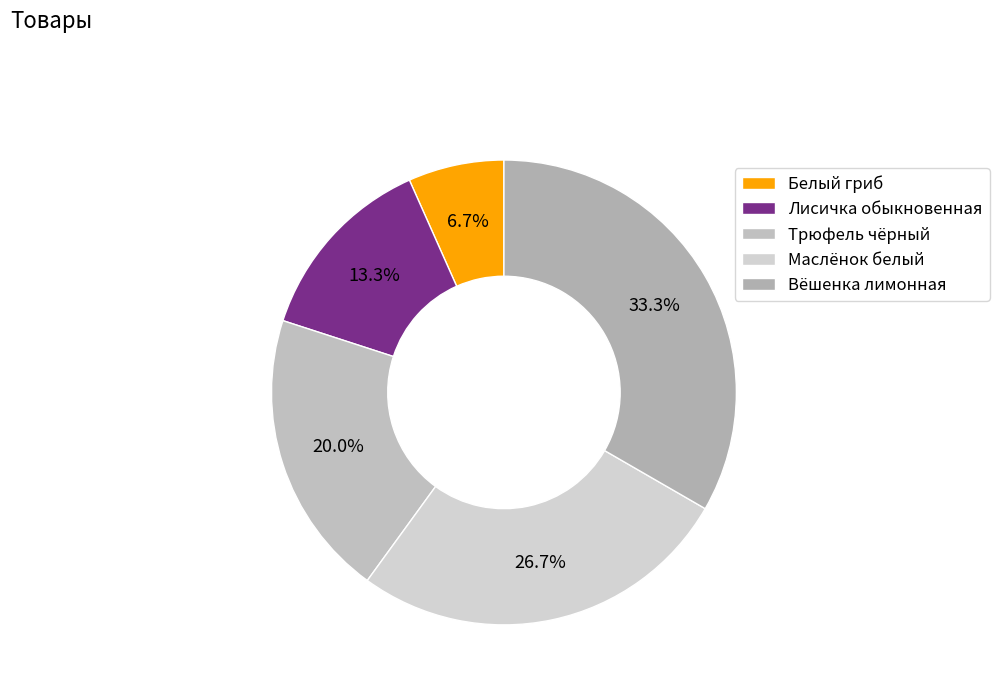

Count the number of slices in the pie.

5